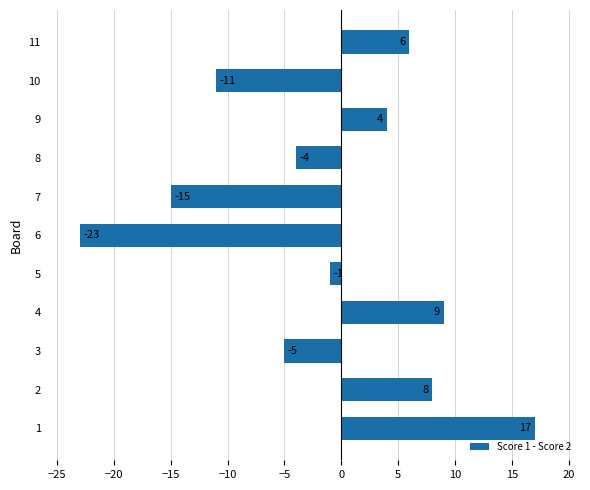

Which category has the lowest value across all series?

6